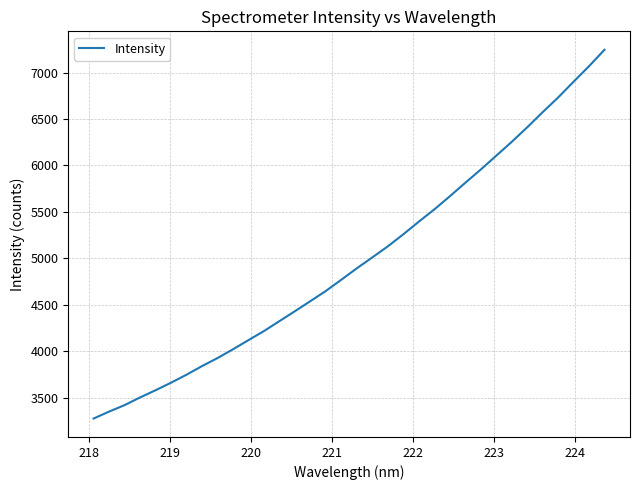

What is the greatest value displayed?

7246.5